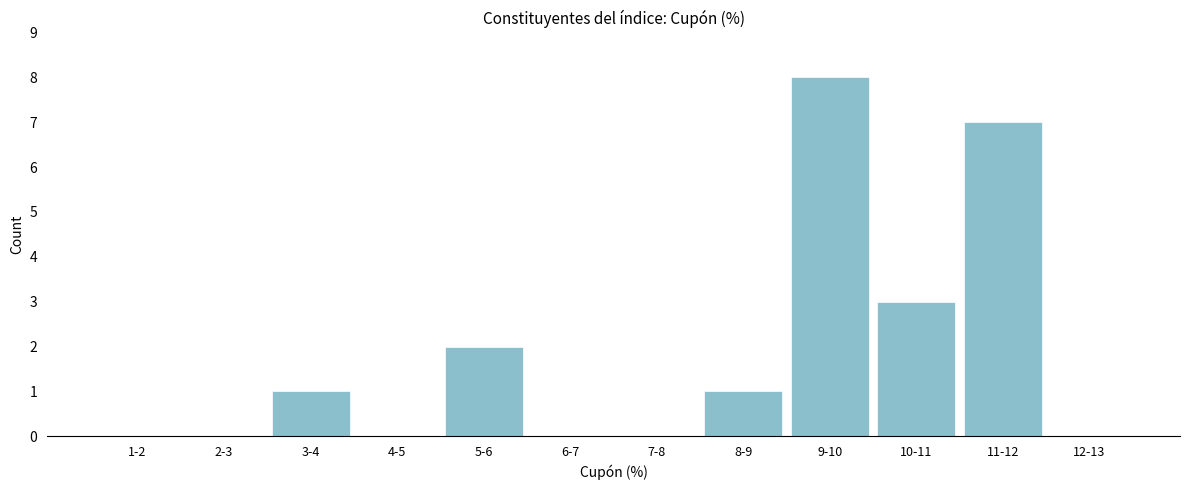

Reading left to right, transcribe all the data shown in this chart.

1-2=0	2-3=0	3-4=1	4-5=0	5-6=2	6-7=0	7-8=0	8-9=1	9-10=8	10-11=3	11-12=7	12-13=0